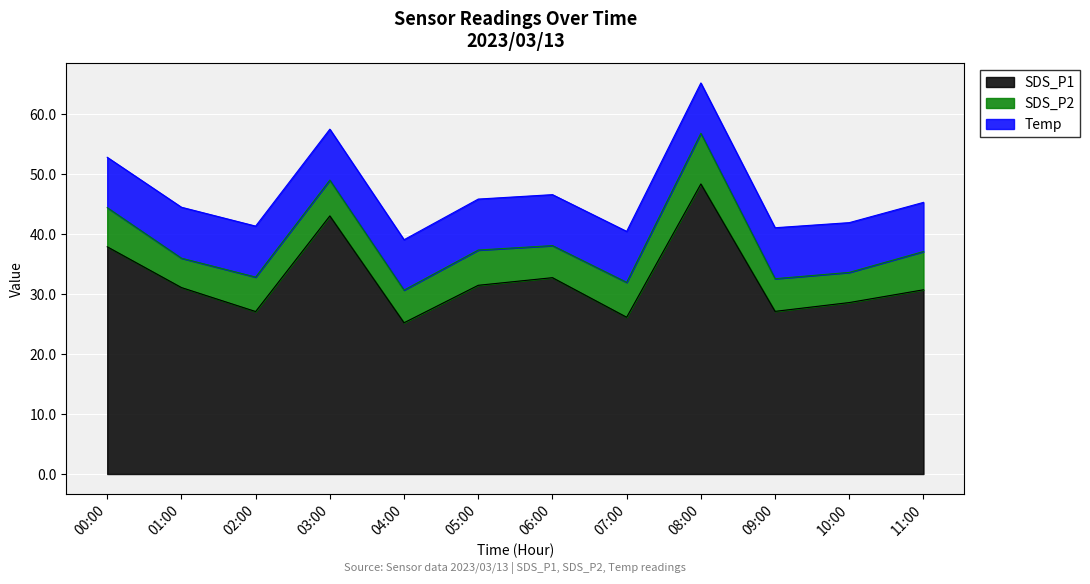

How many distinct data groups are displayed?

3